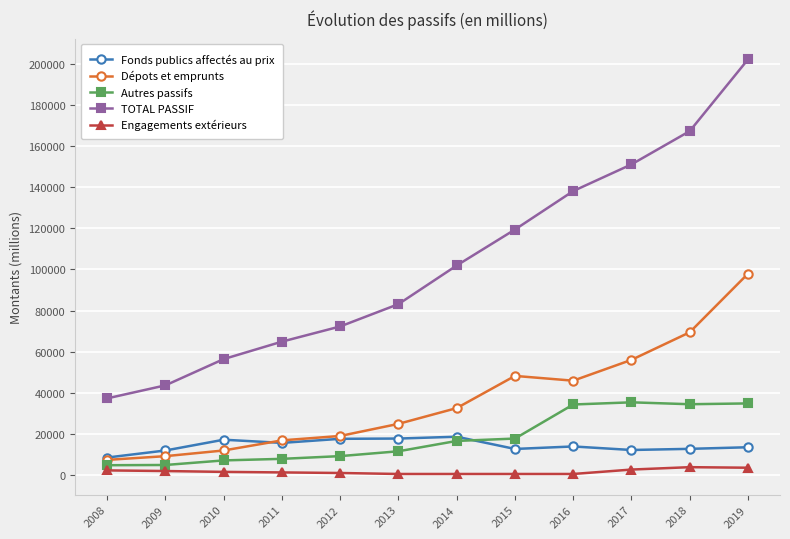

Which series has the largest total across all categories?

TOTAL PASSIF